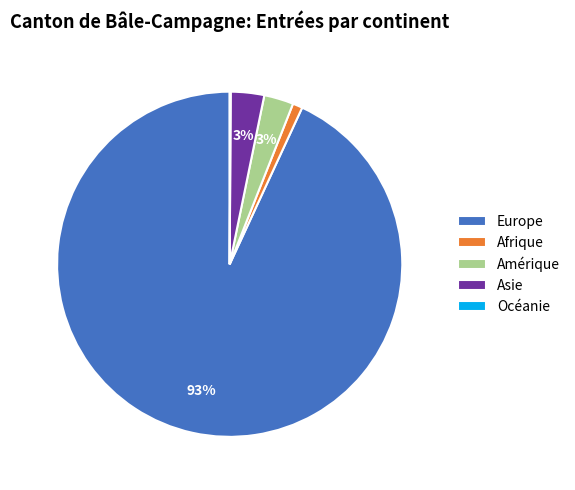

To the nearest percent, what percentage of the pie is Amérique?

3%